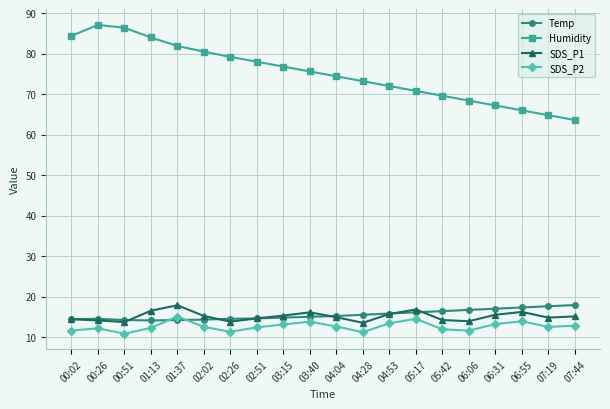

What is the label of the 8th point from the right?

04:53